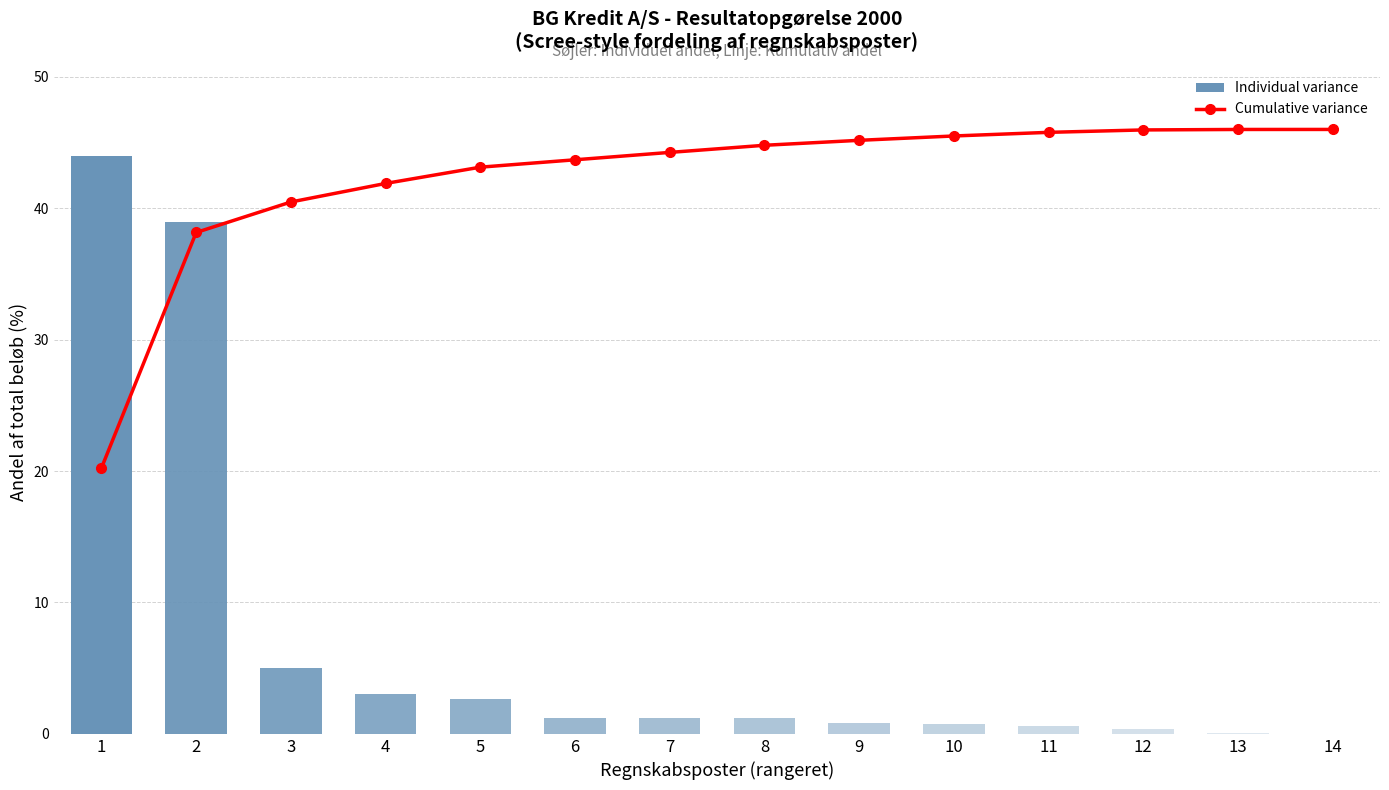

What are all the series names shown in the legend?

Individual variance, Cumulative variance